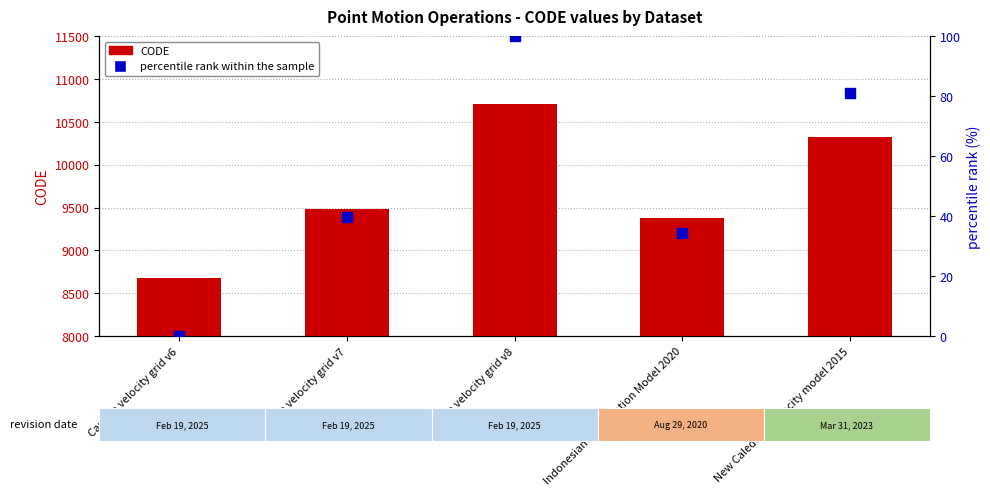

Is the value of CODE at New Caledonia velocity model 2015 greater than the value of percentile rank within the sample at Indonesian Deformation Model 2020?

Yes